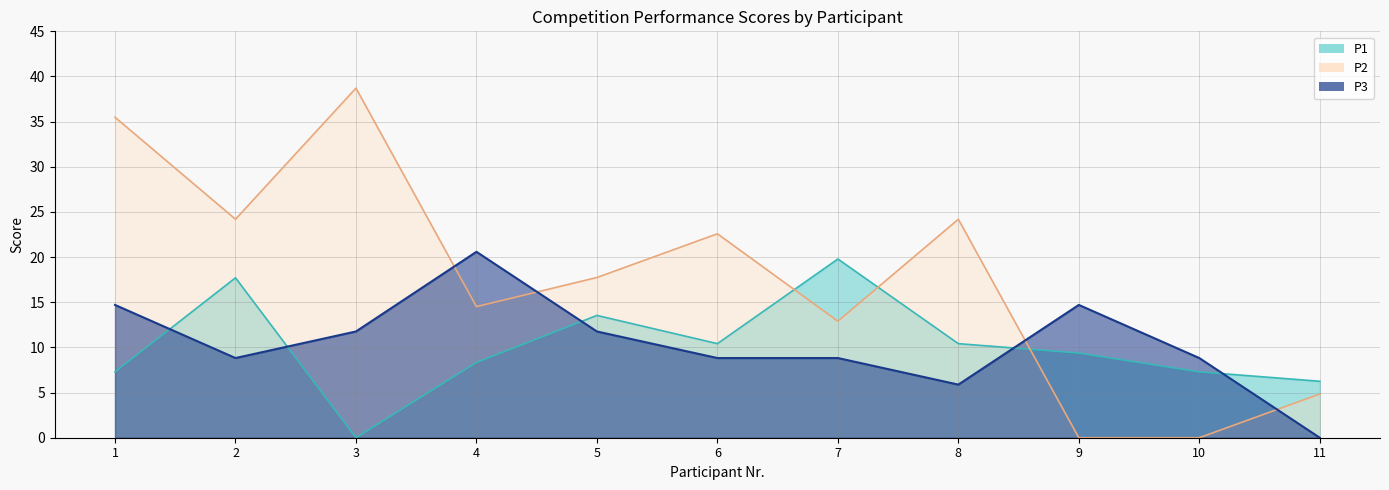

Is the value of P3 at 9 greater than the value of P1 at 8?

Yes